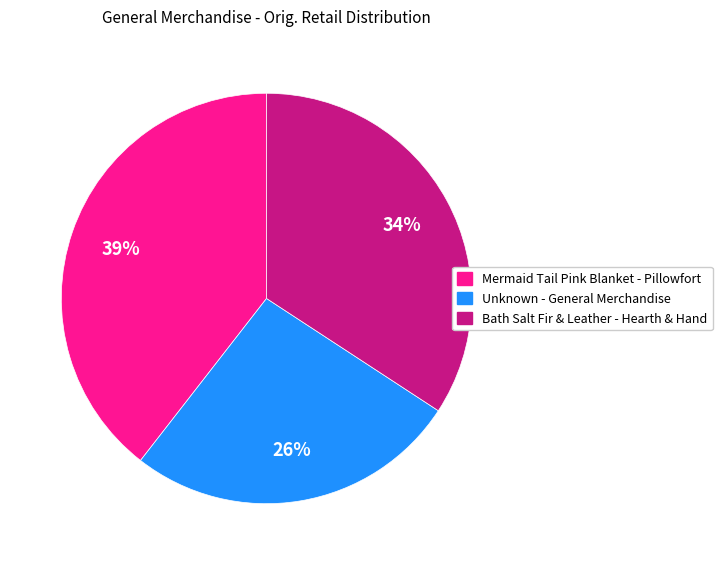

Do Bath Salt Fir & Leather - Hearth & Hand and Mermaid Tail Pink Blanket - Pillowfort together represent more than half of the pie?

Yes